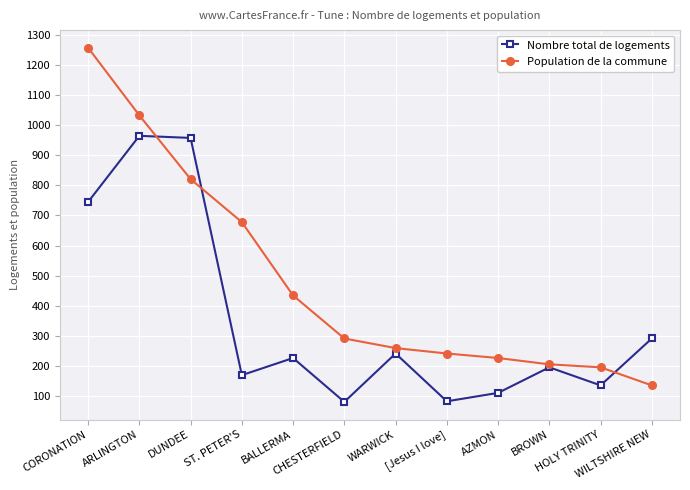

What is the lowest value of the Population de la commune series?

135